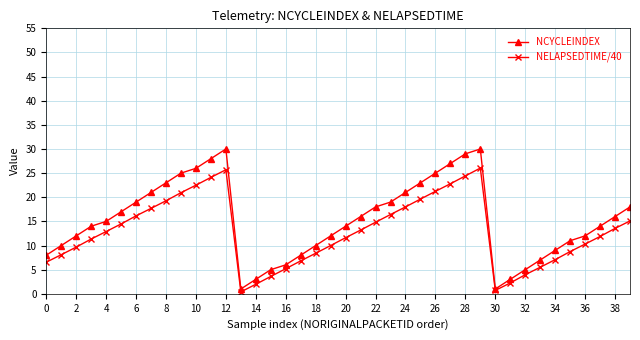

What is the value of the NCYCLEINDEX point at the 2nd from the left?

10.0